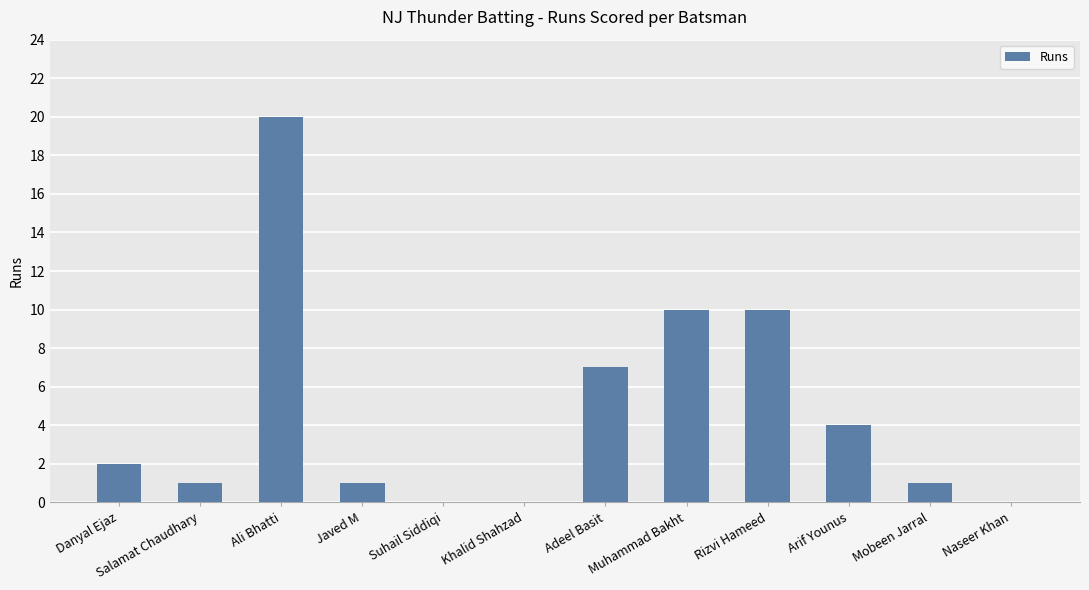

Which has a higher value, Salamat Chaudhary or Arif Younus?

Arif Younus